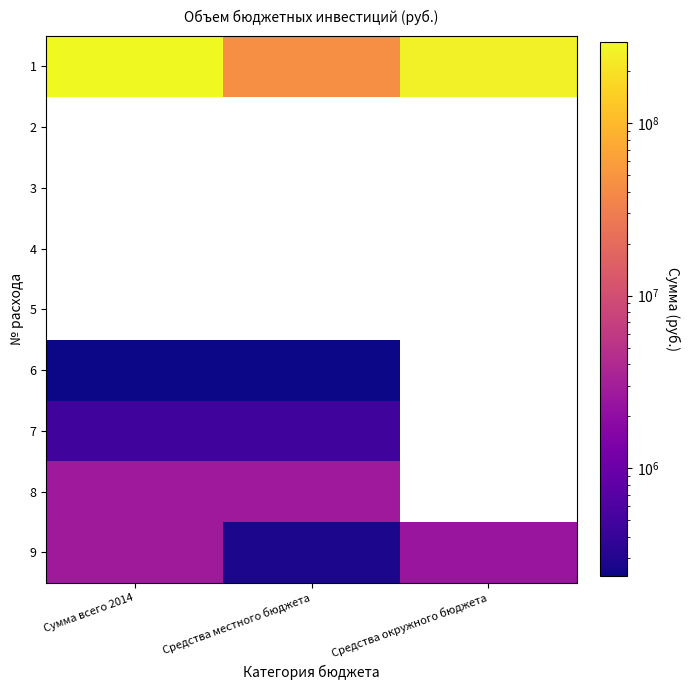

The value of 6 at Сумма всего 2014 is 147520.7. True or false?

False